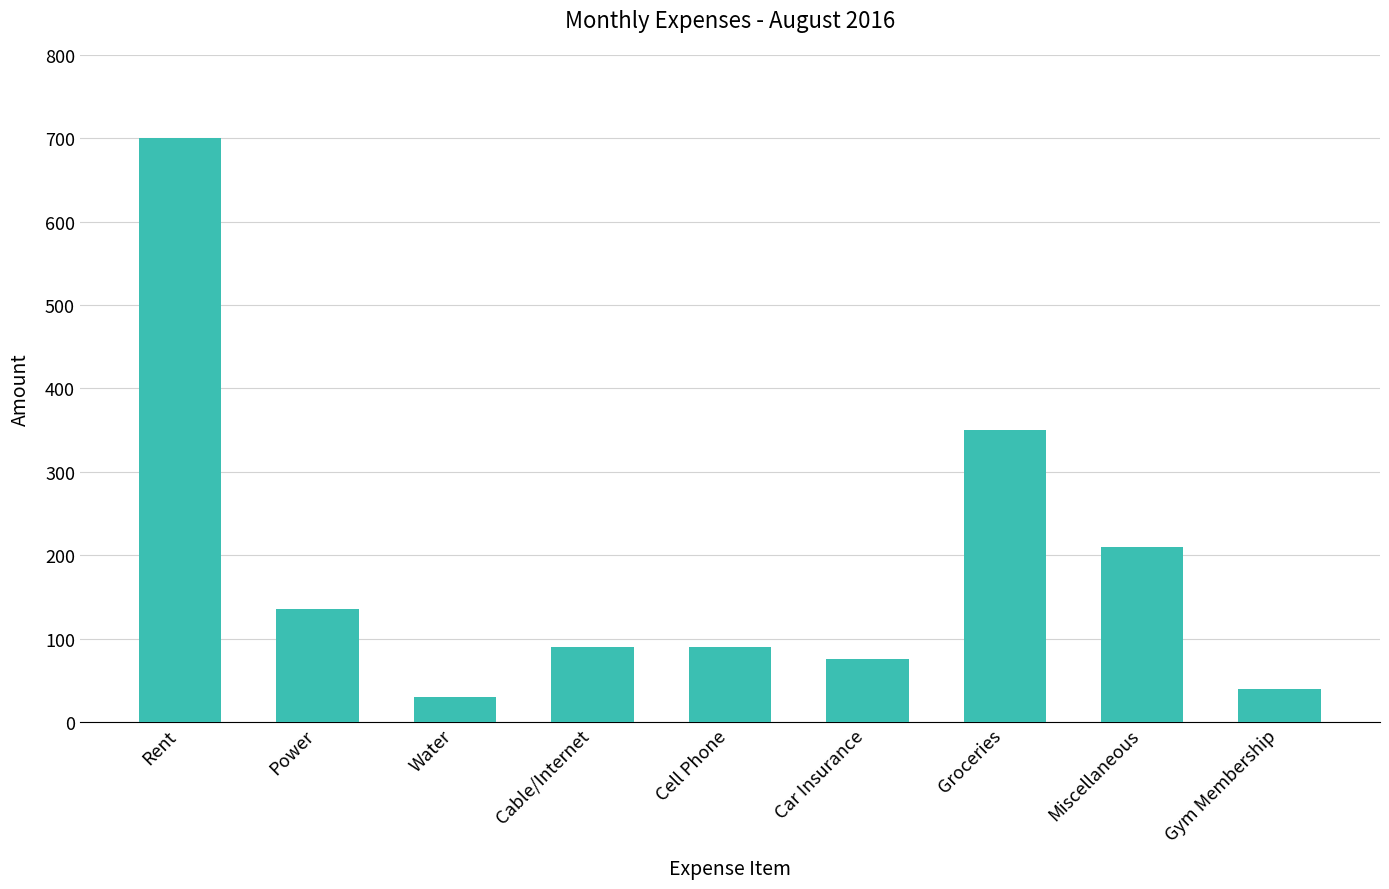

What is the sum of the values at Water and Gym Membership?

70